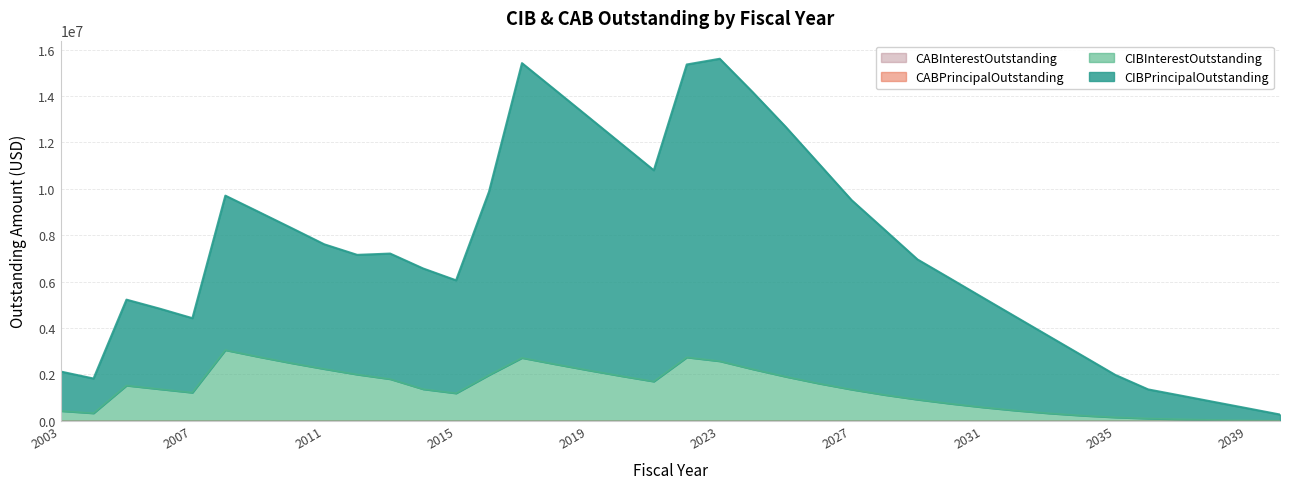

Reading left to right, transcribe all the data shown in this chart.

CIBPrincipalOutstanding: 2123075.0	1820150.0	5220370.4	4835096.4	4421573.5	9703533.1	9009460.2	8311900.2	7606177.7	7150585.5	7206774.5	6564826.3	6053361.5	9875729.2	15414210.3	14264525.4	13110962.3	11954808.5	10796266.9	15356120.9	15602730.3	14164736.7	12670313.1	11092649.3	9511106.5	8234966.0	6953375.0	6125998.0	5292245.0	4463104.5	3634484.5	2807255.0	1977549.0	1351375.0	1082250.0	810325.0	540825.0	268975.0
CIBInterestOutstanding: 423075.0	325150.0	1518370.4	1364096.4	1213573.4	3045533.1	2756460.2	2484900.2	2232177.7	1993585.5	1796774.5	1361826.4	1184361.5	1969729.2	2709210.3	2439525.4	2178962.3	1929808.5	1694266.9	2733120.9	2568730.3	2221736.6	1900313.1	1607649.4	1346106.5	1114966.0	913375.0	735998.0	577245.0	438104.5	319484.5	222255.0	147549.0	96375.0	62250.0	35325.0	15825.0	3975.0